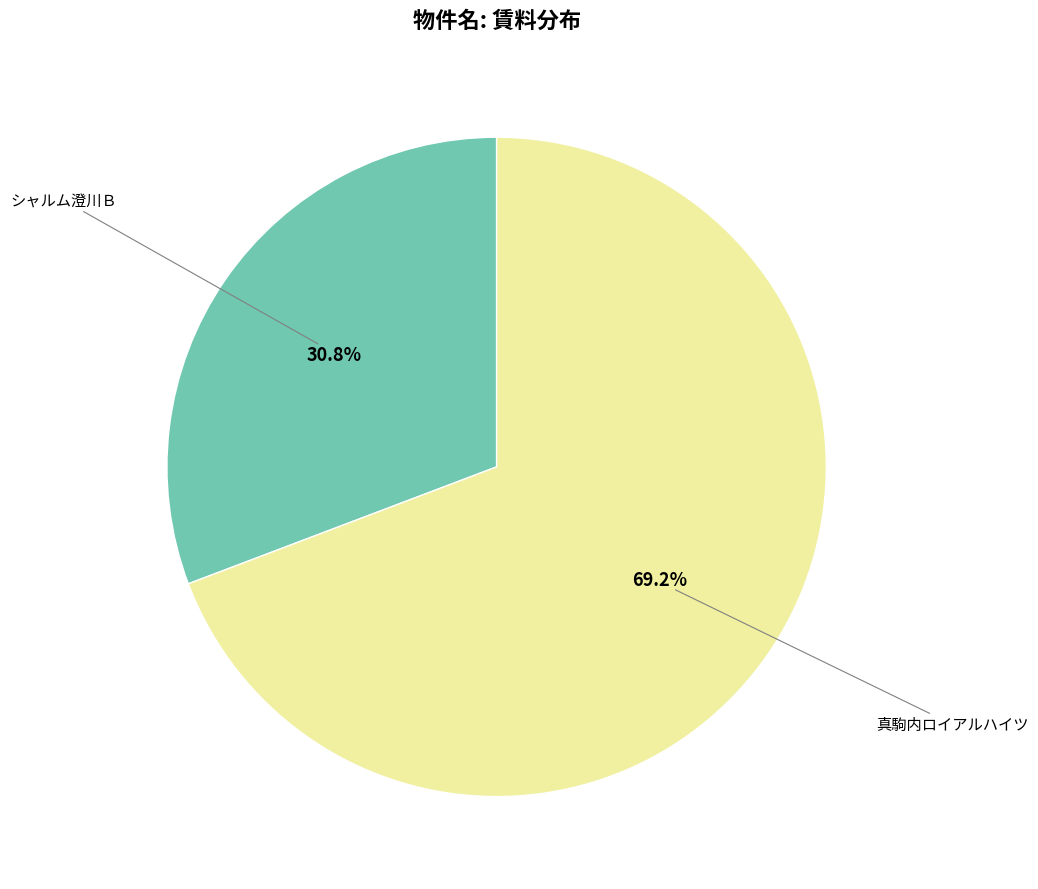

Does any single category account for the majority?

Yes